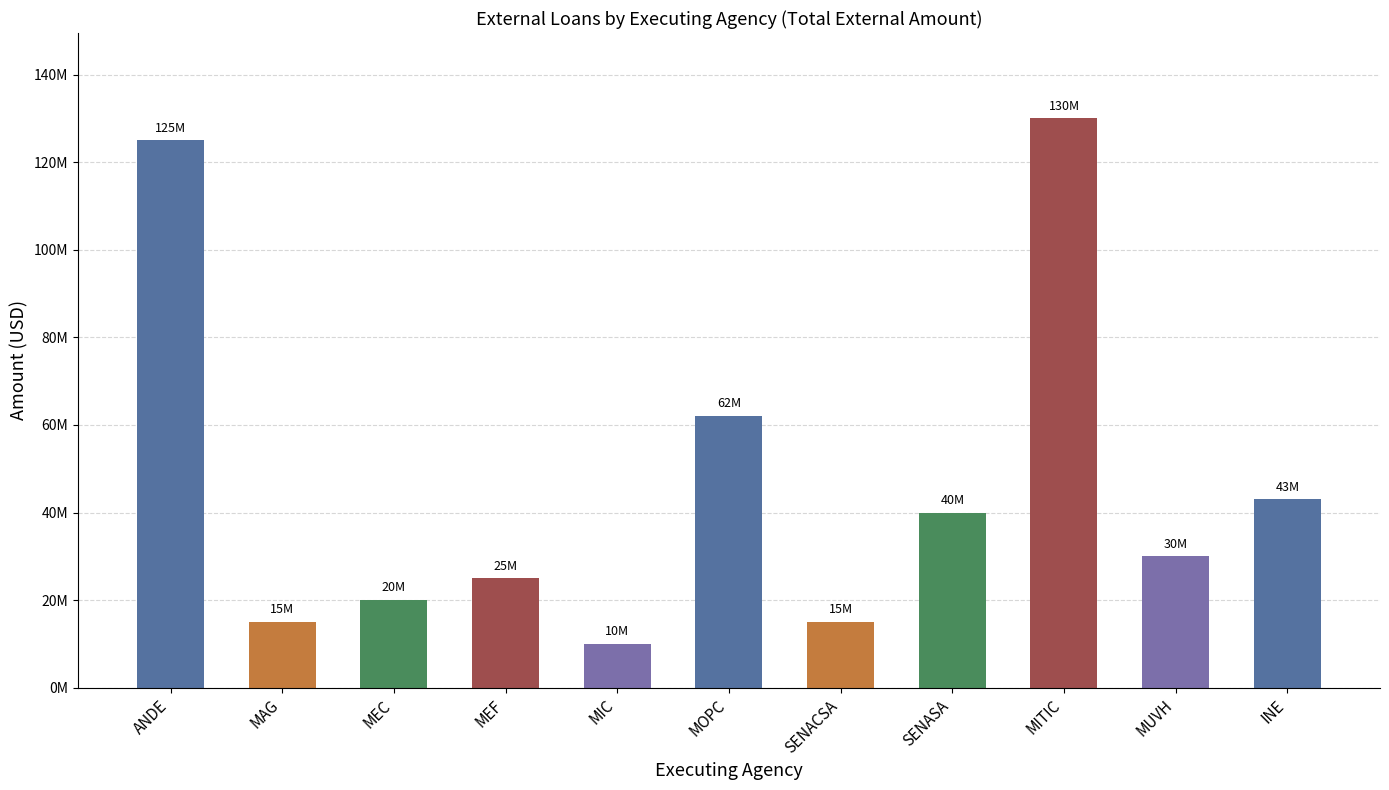

What is the sum of all values?

515000000